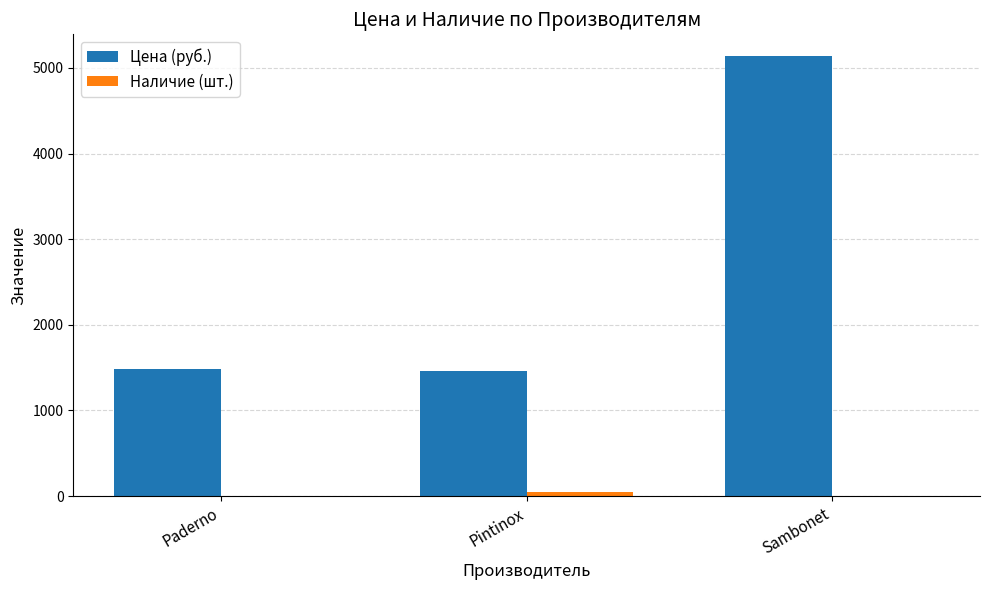

At which label is Цена (руб.) closest to 3295?

Paderno